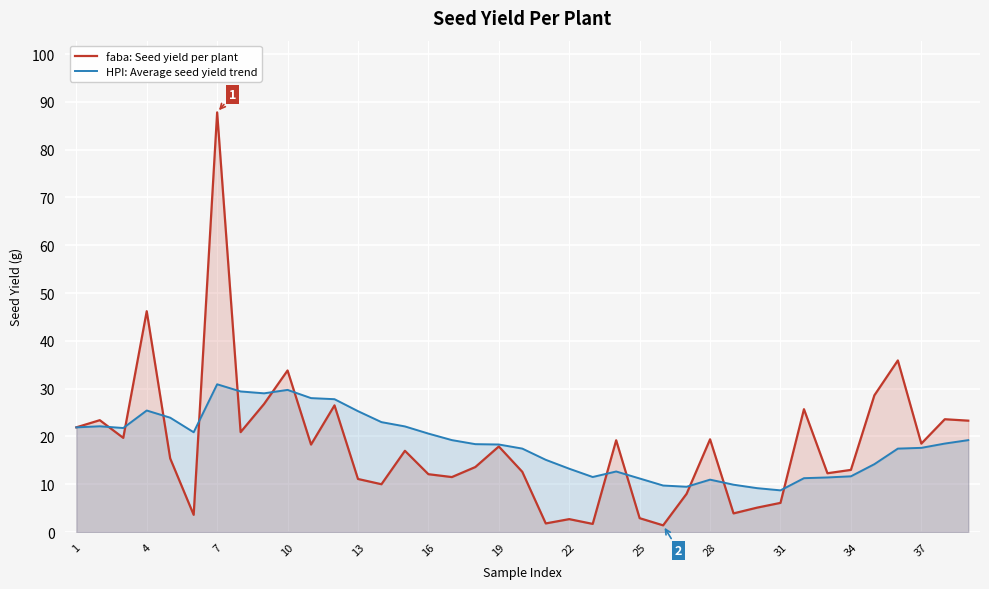

Which category has the highest value in the faba: Seed yield per plant series?

7